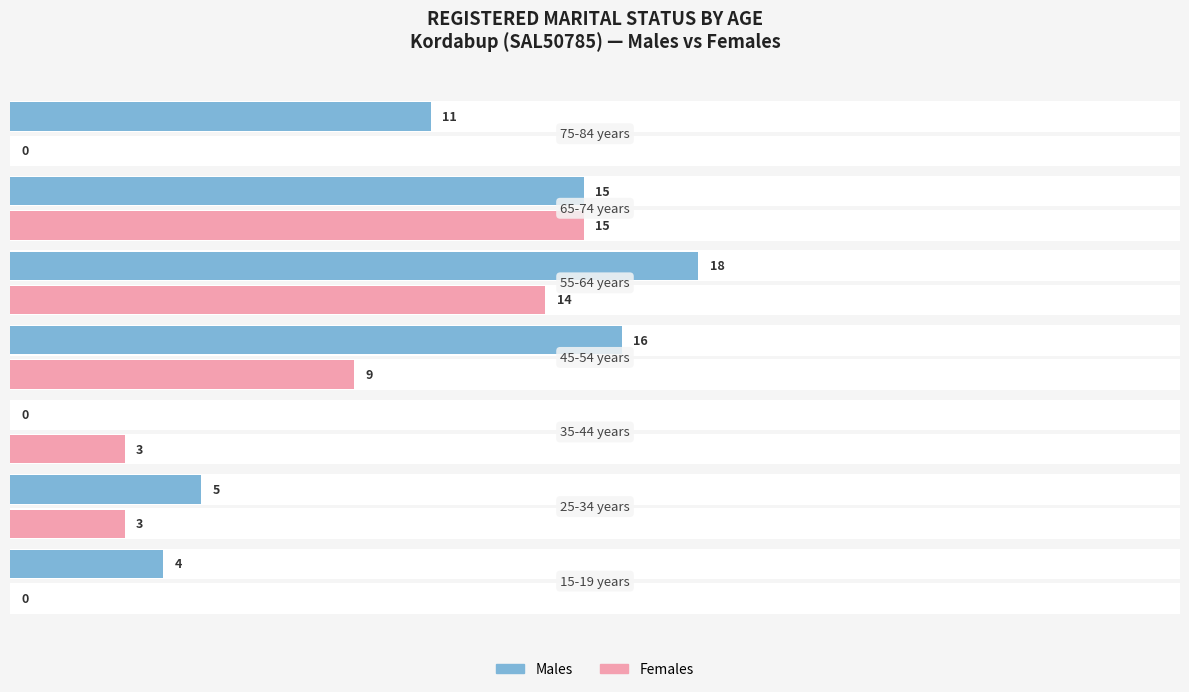

How many values in the Females series are below 3?

2